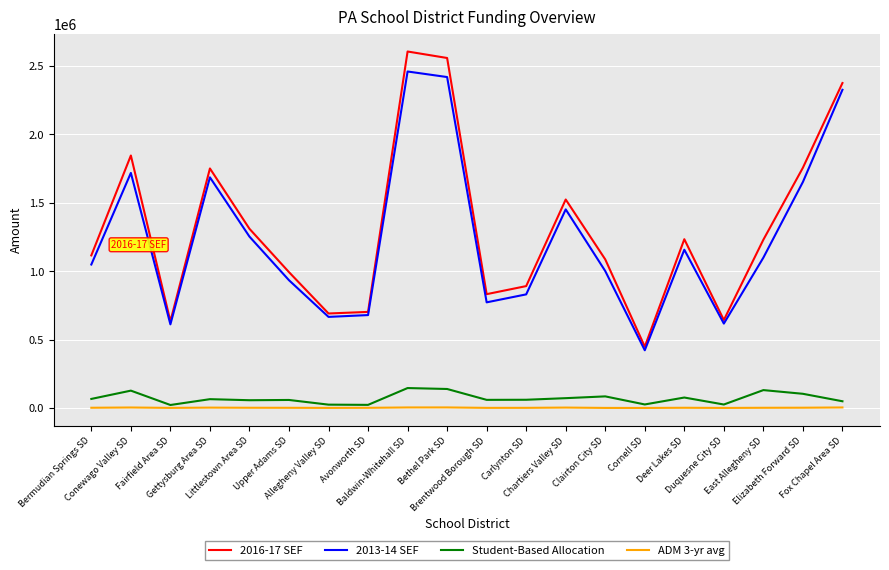

Which series has the widest spread of values?

2016-17 SEF